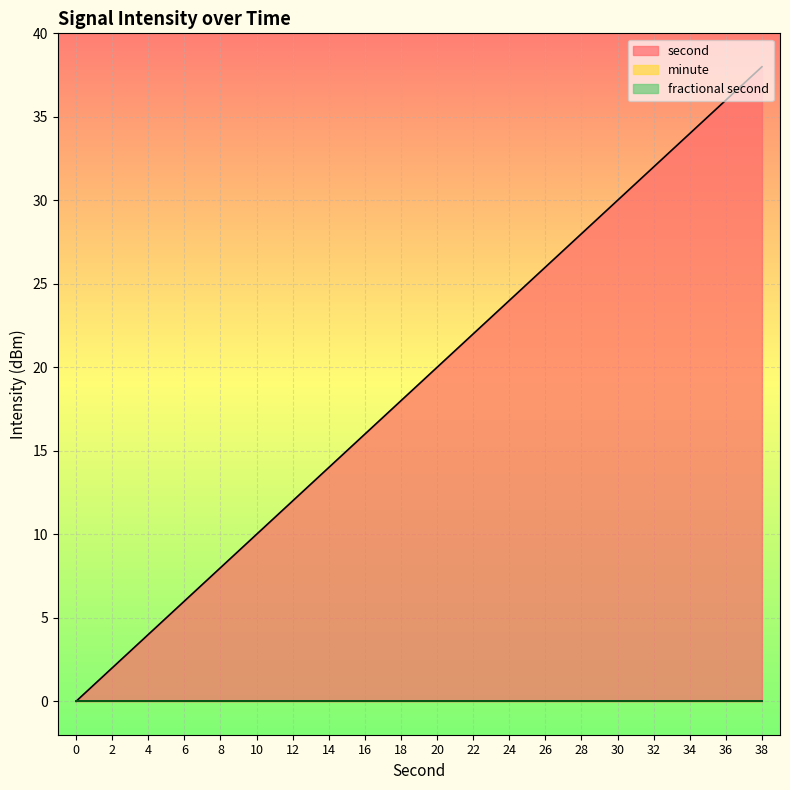

Which has a higher value, 26 or 4?

26